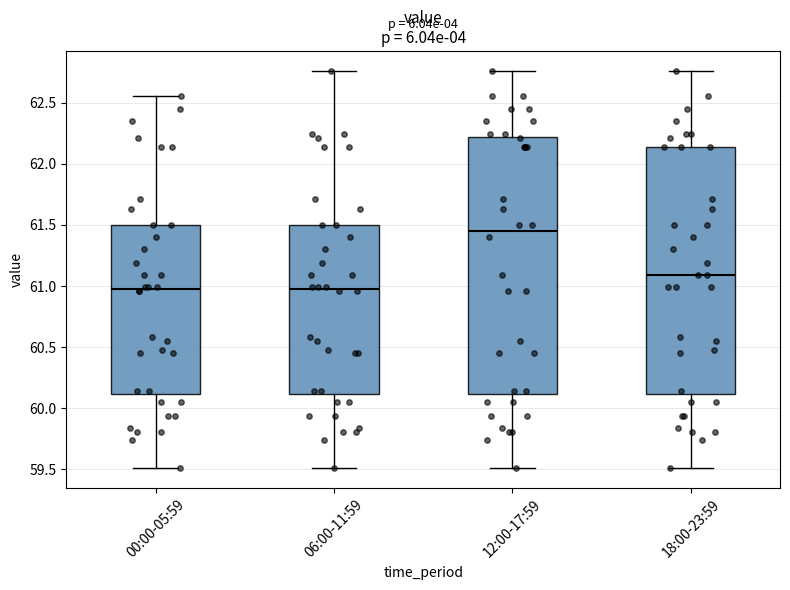

Reading left to right, read every box against the y-axis: the position of its median line, the range the box covers, and the ends of its whiskers. The values are not printed on the chart, so give them approximately, as read against the axis.

00:00-05:59: median 61.00, box 60.10 to 61.50, whiskers 59.50 to 62.55
06:00-11:59: median 61.00, box 60.10 to 61.50, whiskers 59.50 to 62.75
12:00-17:59: median 61.45, box 60.10 to 62.20, whiskers 59.50 to 62.75
18:00-23:59: median 61.10, box 60.10 to 62.15, whiskers 59.50 to 62.75